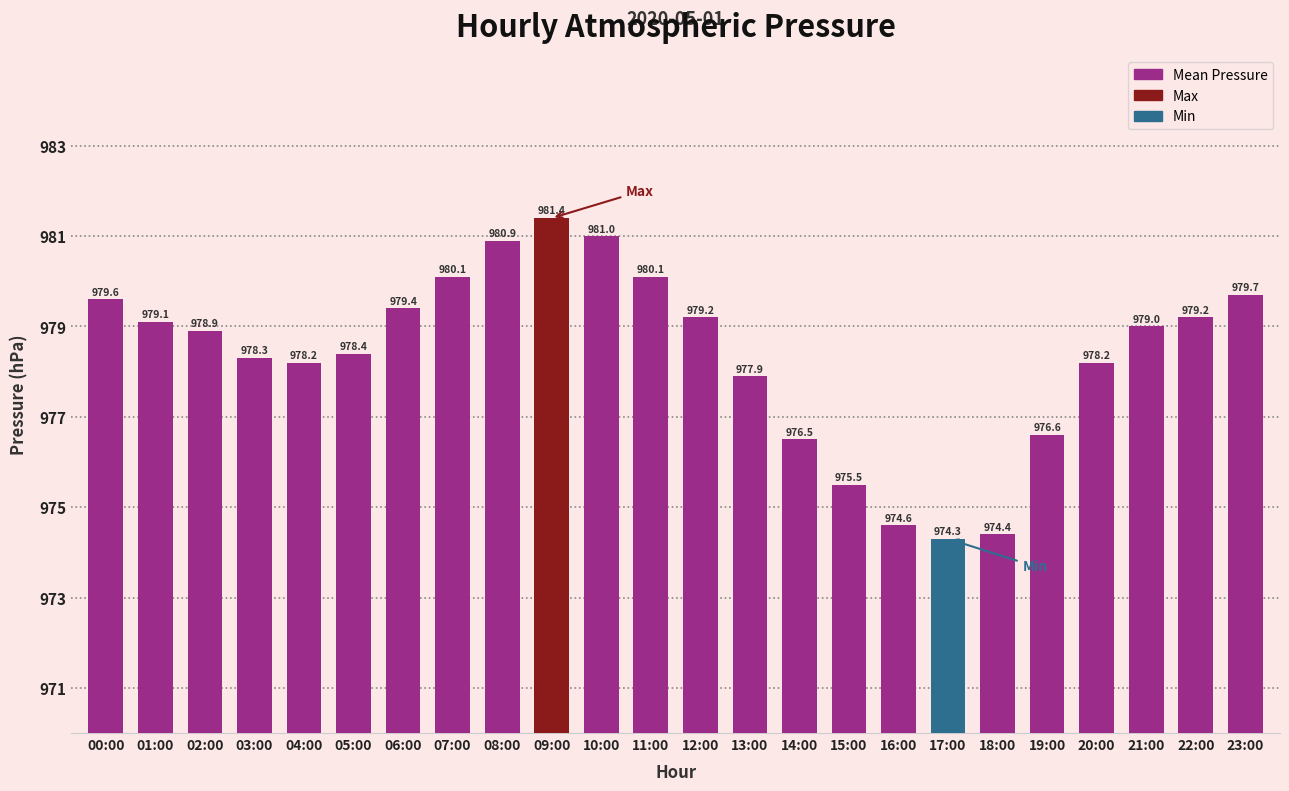

Approximately how many times larger is the value at 05:00 compared to 14:00?

1.0